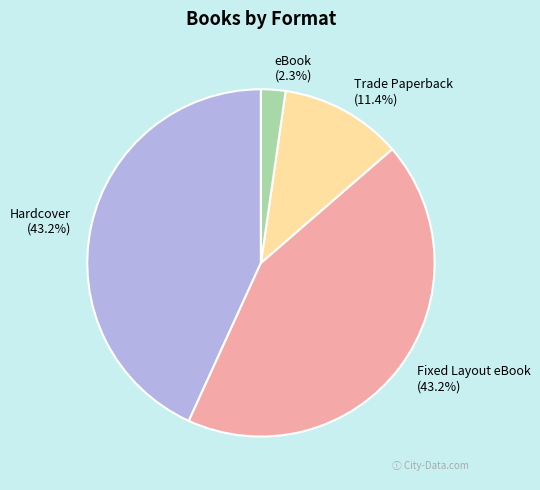

Which category has the smallest portion of the pie?

eBook